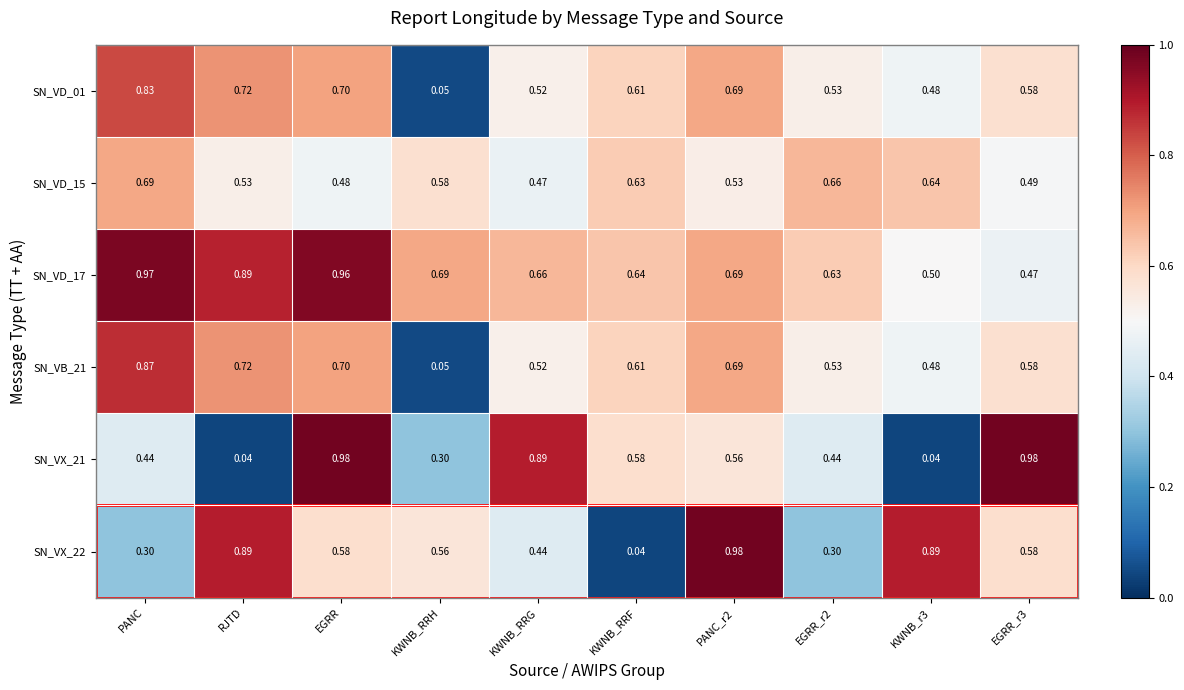

How many distinct data groups are displayed?

6